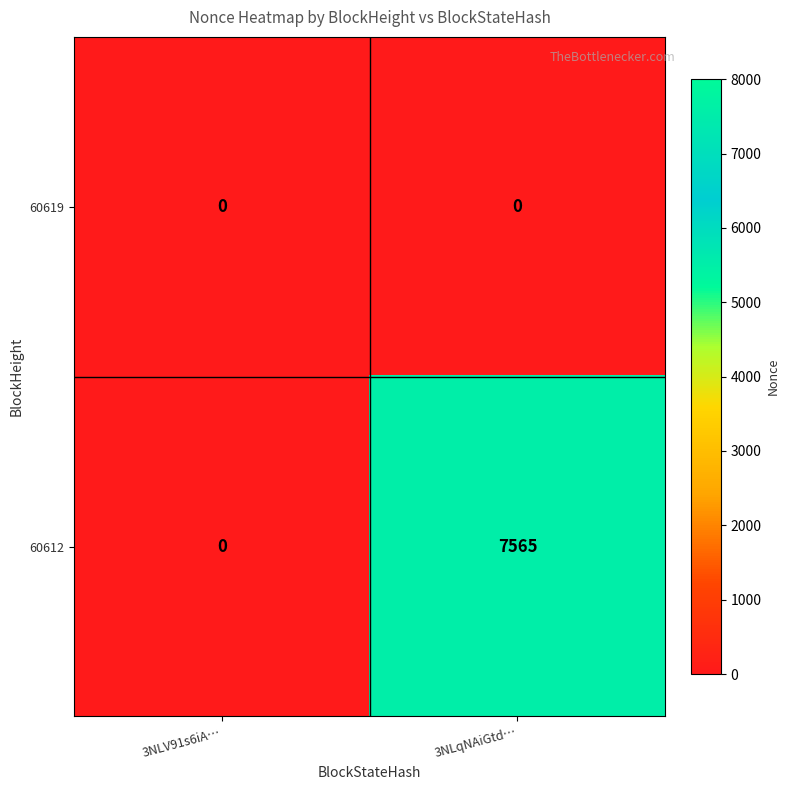

At which category is the sum across all series the highest?

3NLqNAiGtd…